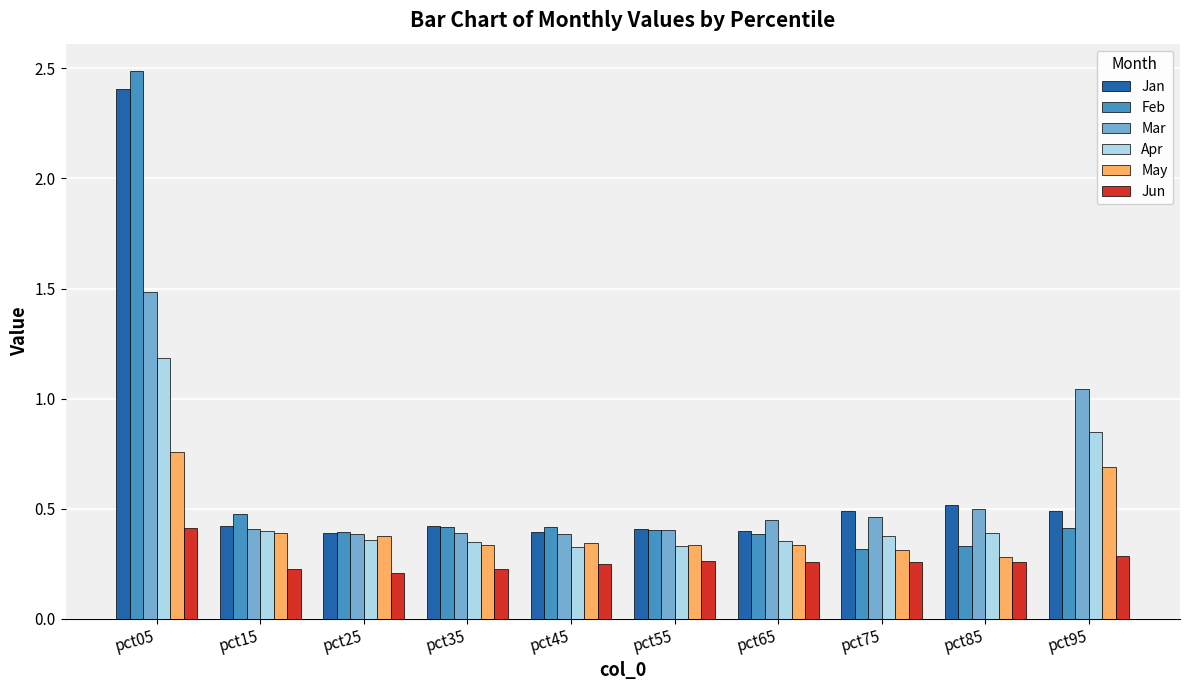

Does the chart contain any negative values?

No